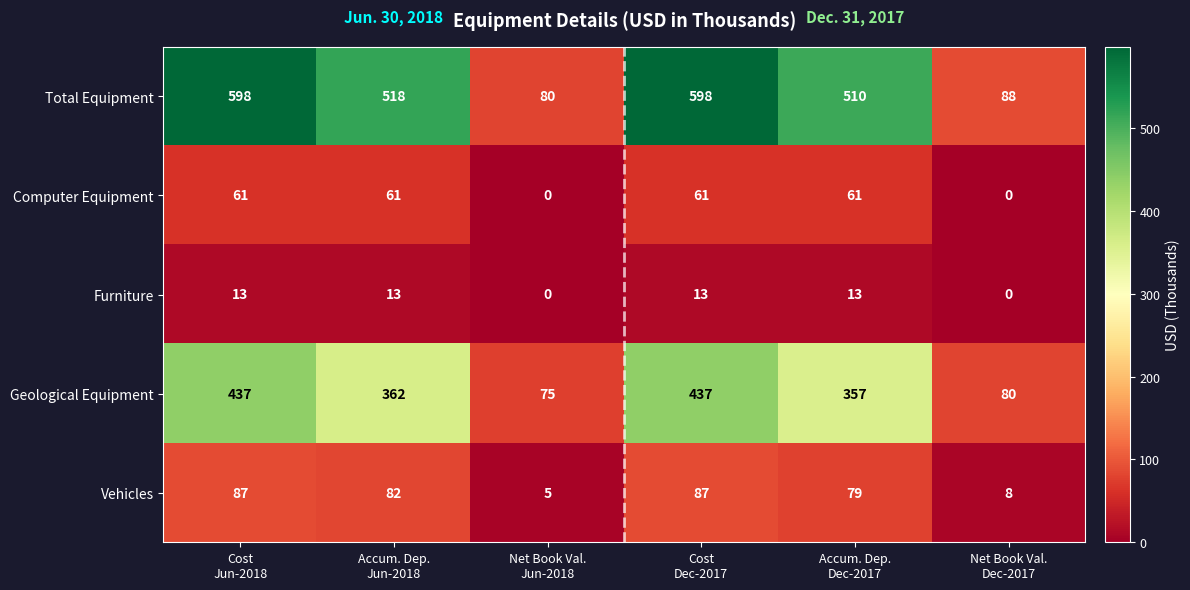

What is the maximum value for Geological Equipment?

437